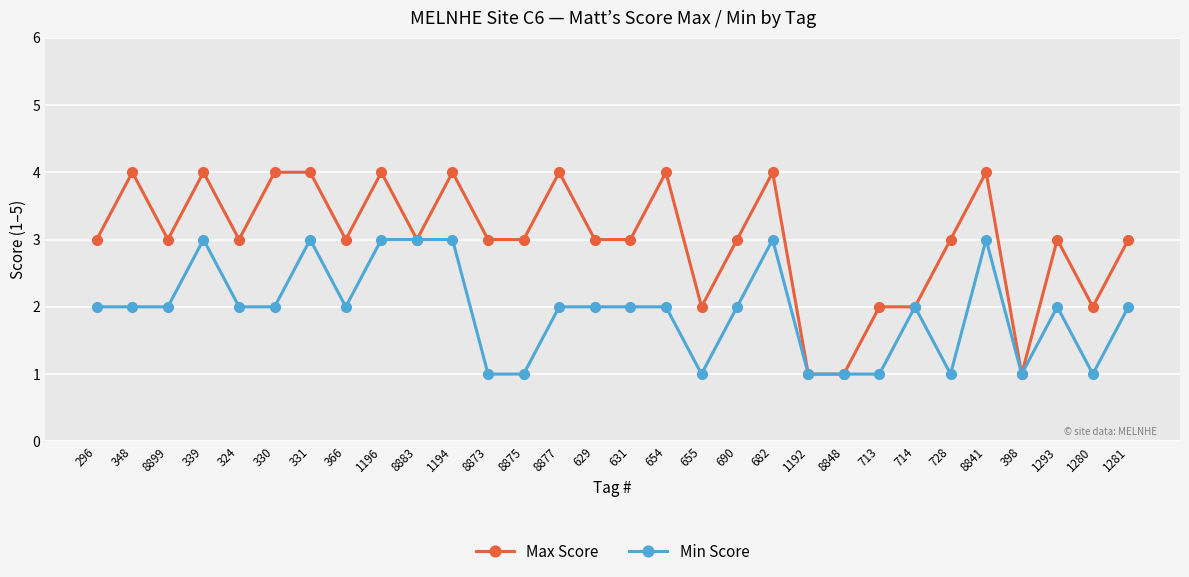

What is the approximate value of Max Score at 1194?

4